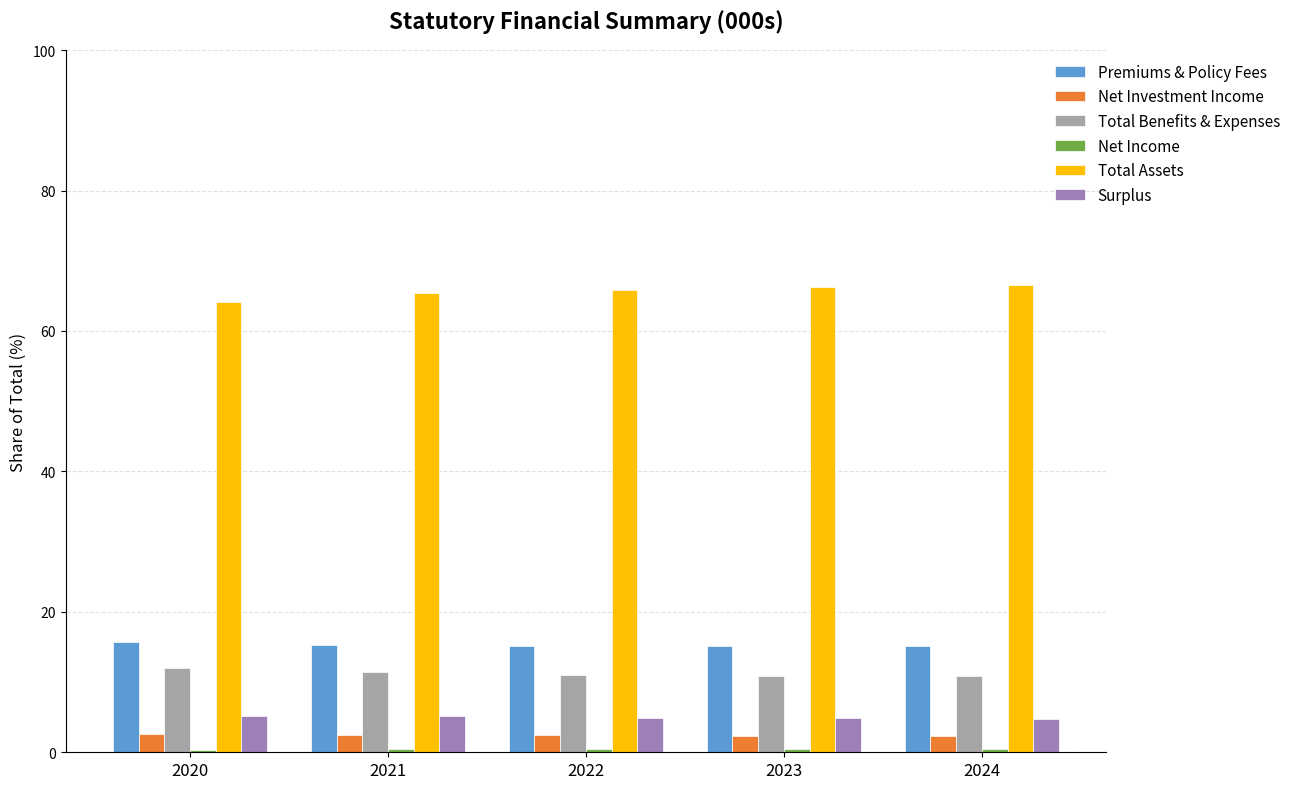

What is the sum of all Premiums & Policy Fees values?

76.2